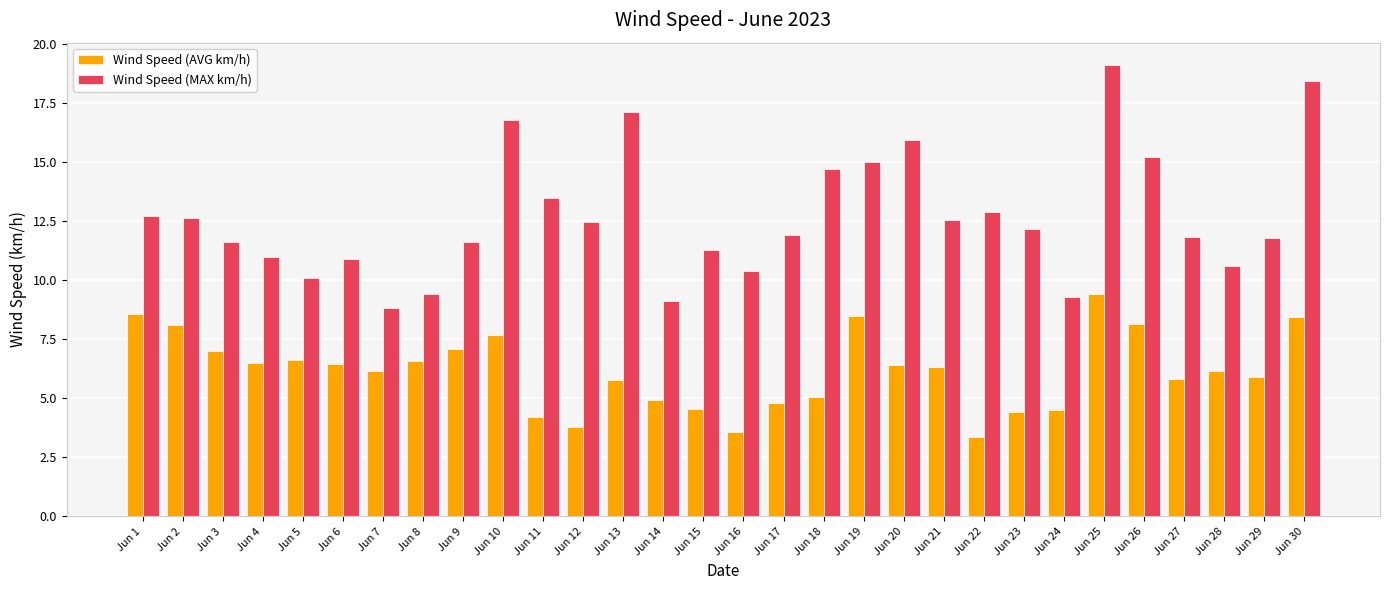

What are all the series names shown in the legend?

Wind Speed (AVG km/h), Wind Speed (MAX km/h)